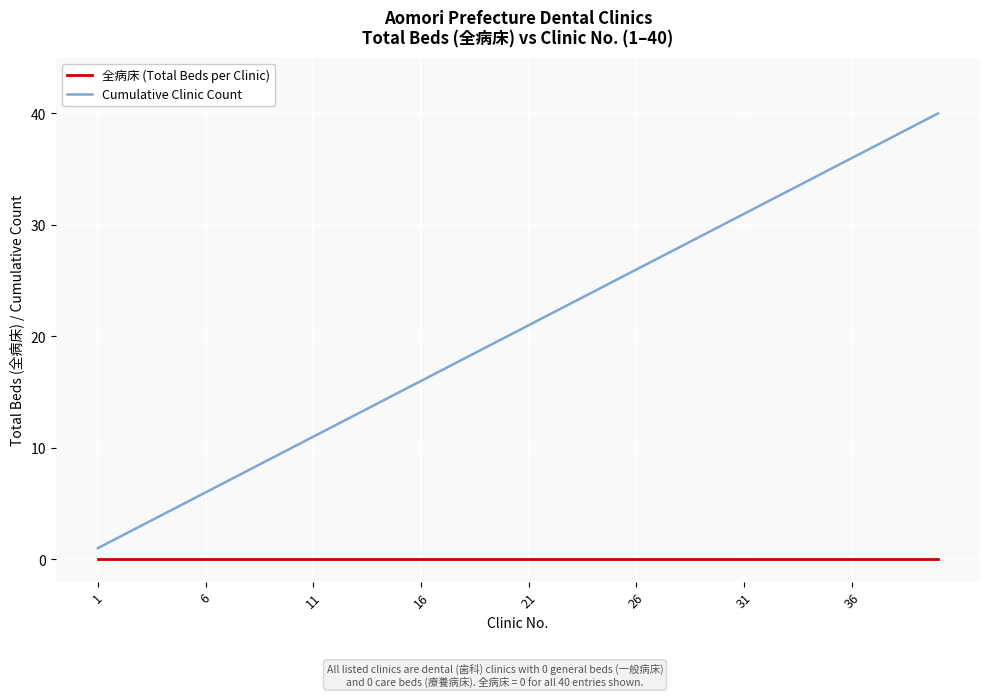

Rank the series by their maximum value, from lowest to highest.

全病床 (Total Beds per Clinic), Cumulative Clinic Count